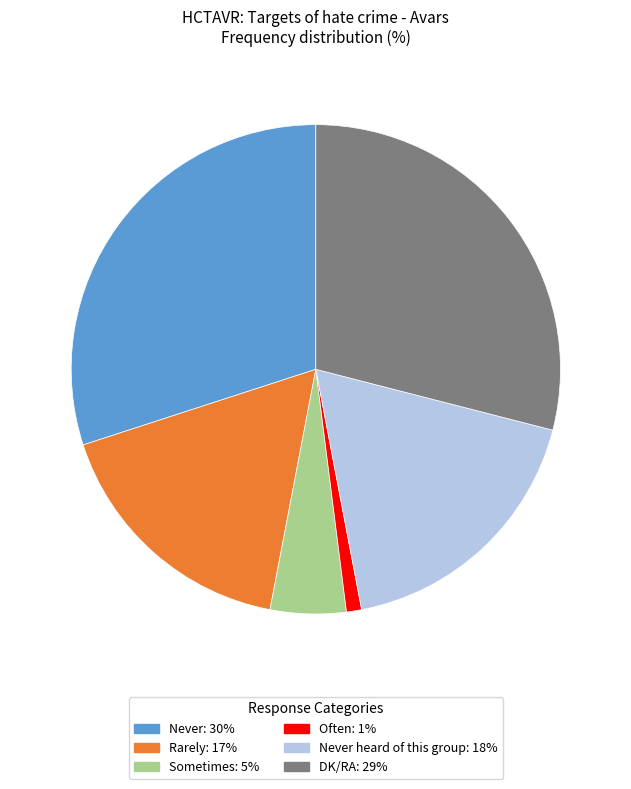

Is there any slice that represents more than half of the pie?

No